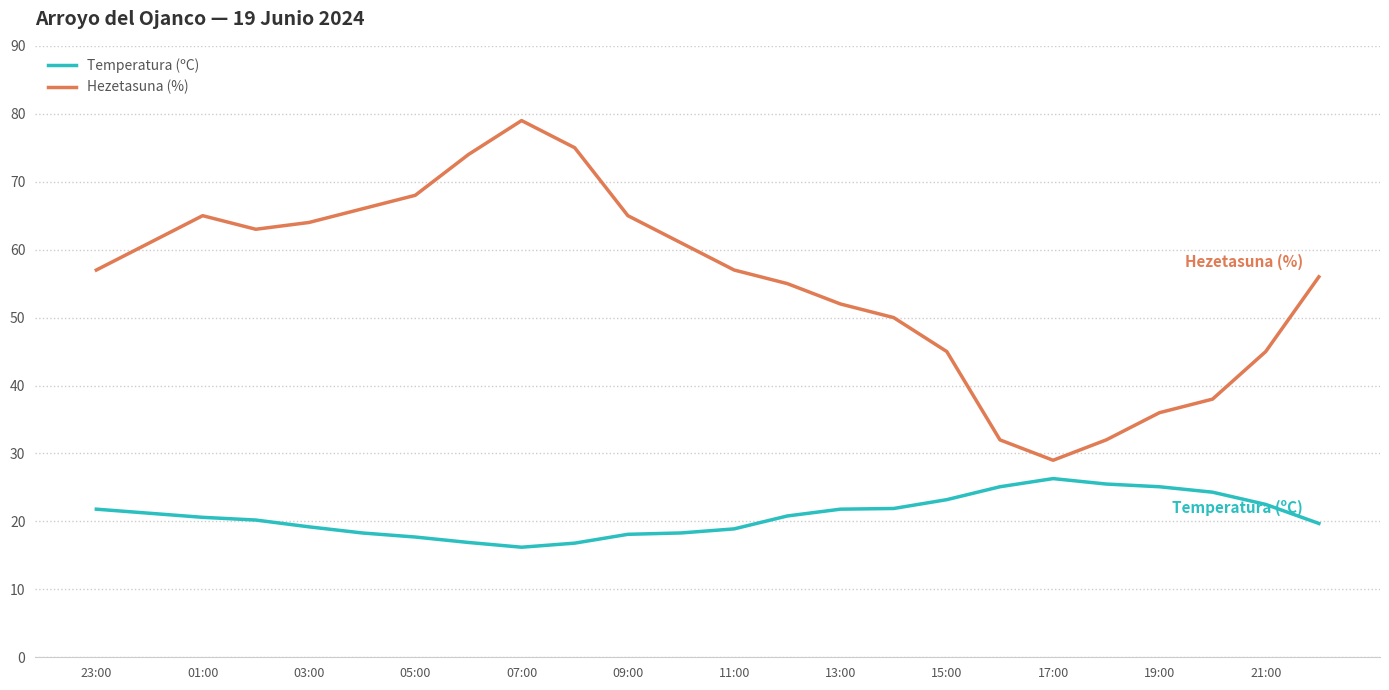

Rank the series by their average value, from lowest to highest.

Temperatura (ºC), Hezetasuna (%)